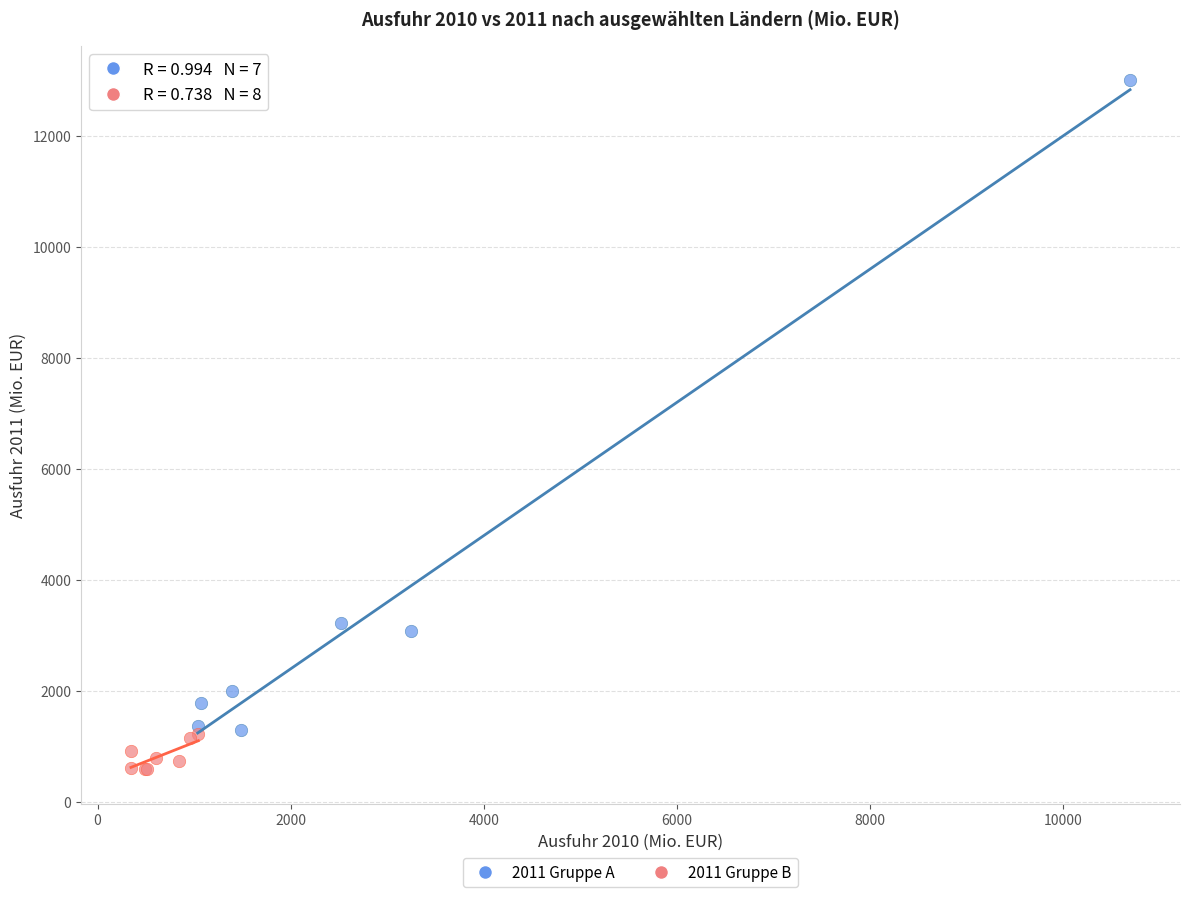

Which series reaches the minimum Y coordinate?

2011 Gruppe B